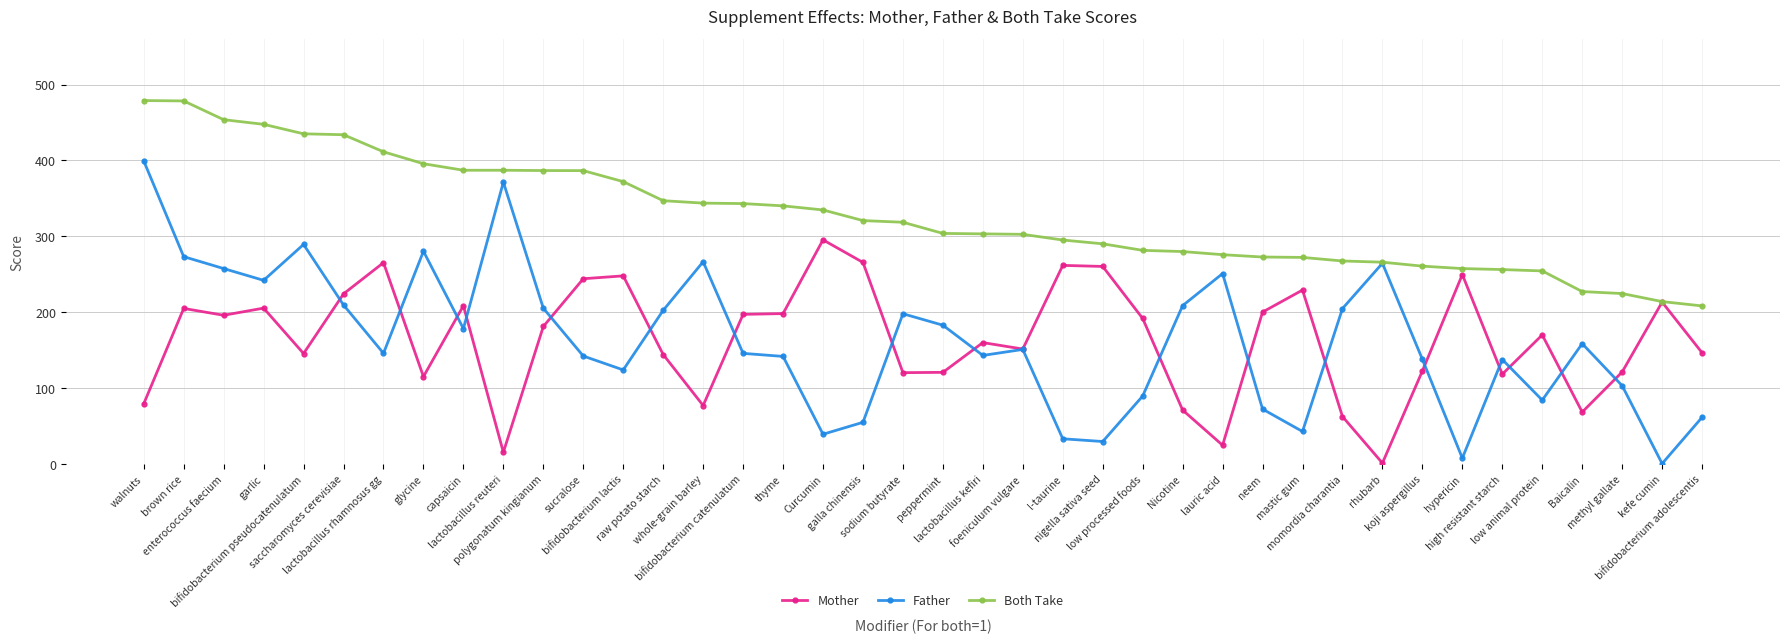

What is the minimum value for Father?

0.7